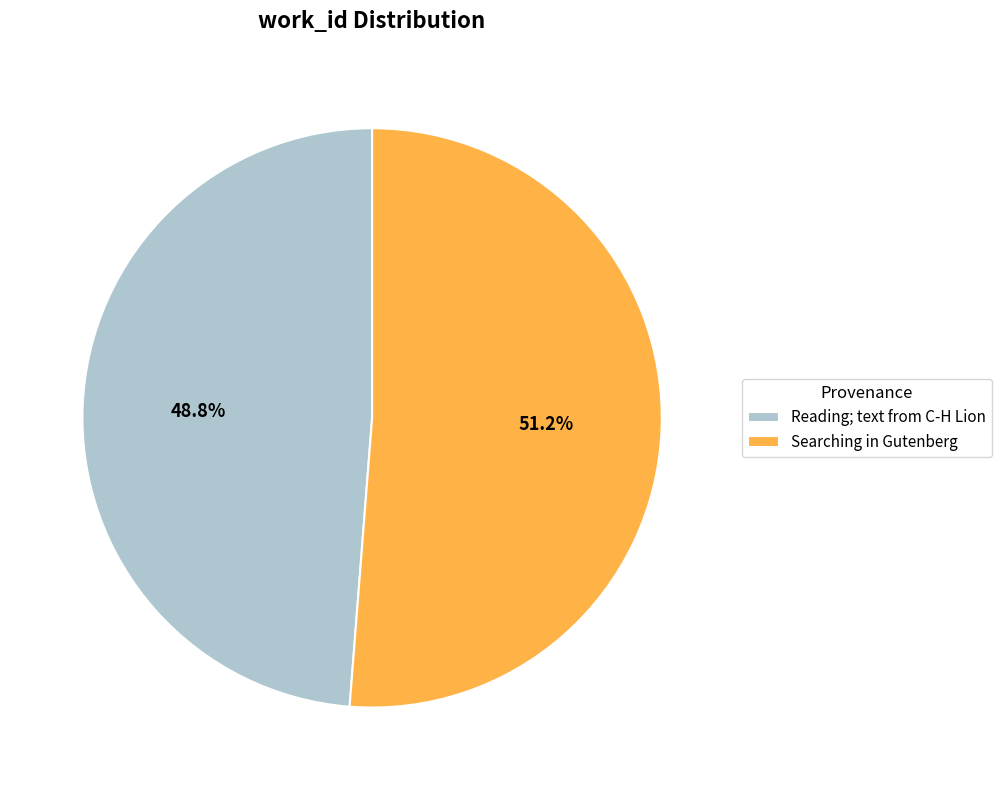

Between Searching in Gutenberg and Reading; text from C-H Lion, which is larger?

Searching in Gutenberg